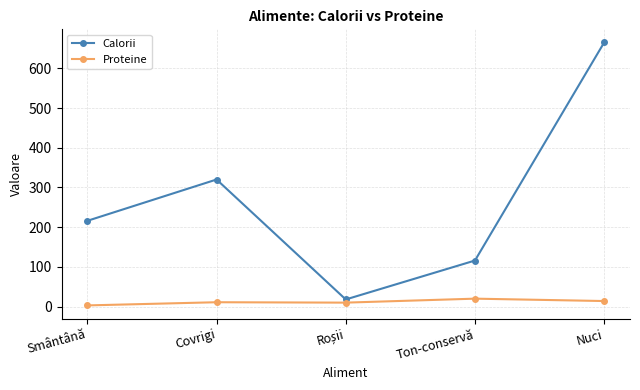

What value does the Calorii series have at Ton-conservă?

116